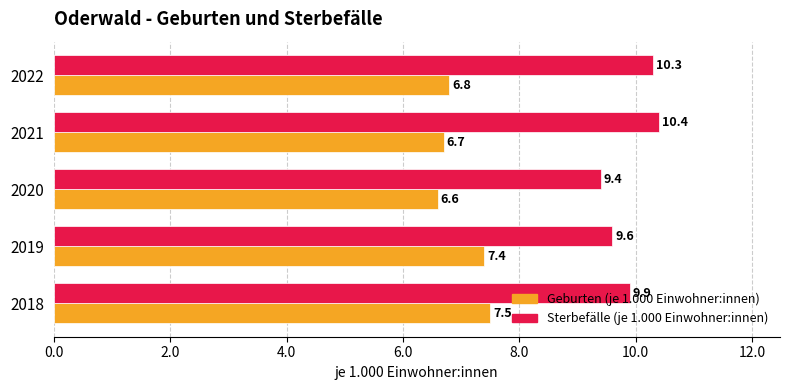

Which series has the widest spread of values?

Sterbefälle (je 1.000 Einwohner:innen)